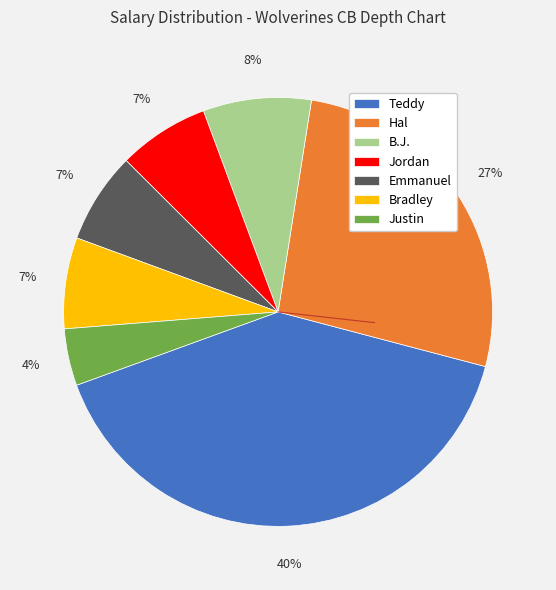

Approximately how many times larger is the value at Bradley compared to Teddy?

0.2